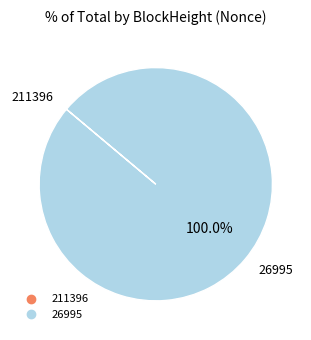

Does 26995 represent more than half of the total?

Yes